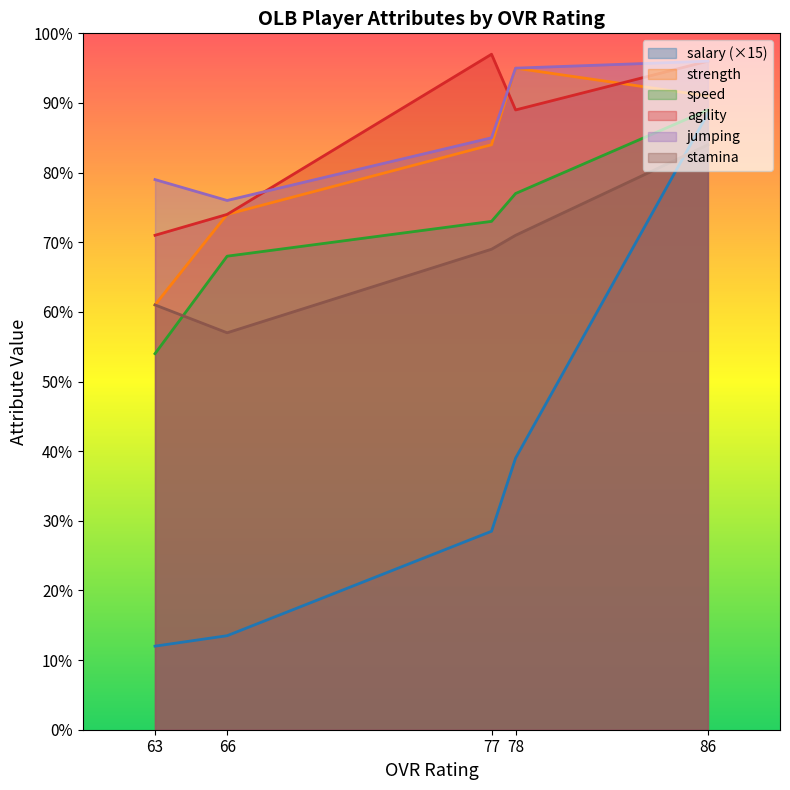

Between 86 and 63, which series saw the biggest shift?

salary